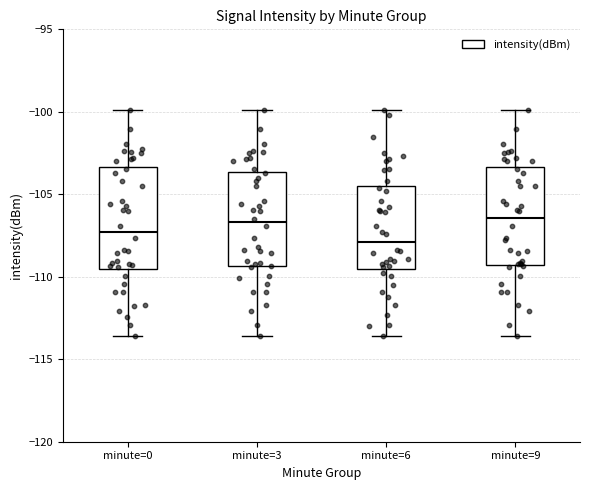

Where does the lower whisker of the box for minute=9 end on the y-axis? The values are not printed on the chart, so give them approximately, as read against the axis.

-113.5